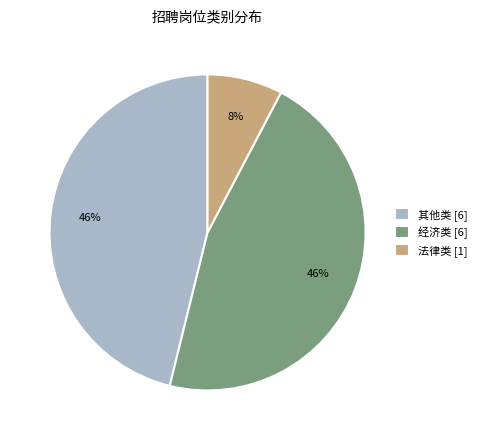

Do 法律类 [1] and 经济类 [6] together represent more than half of the pie?

Yes